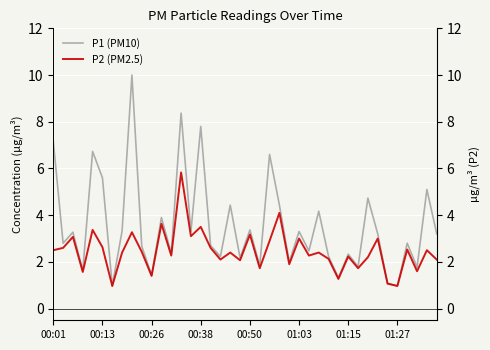

List the series in order of their peak value, highest first.

P1 (PM10), P2 (PM2.5)